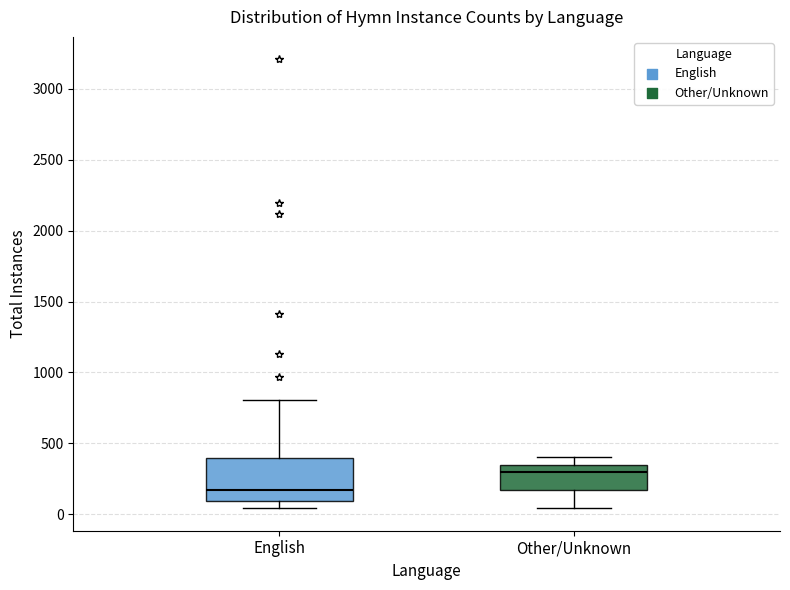

Reading left to right, read every box against the y-axis: the position of its median line, the range the box covers, and the ends of its whiskers. The values are not printed on the chart, so give them approximately, as read against the axis.

English: median 150, box 100 to 400, whiskers 50 to 800
Other/Unknown: median 300, box 150 to 350, whiskers 50 to 400